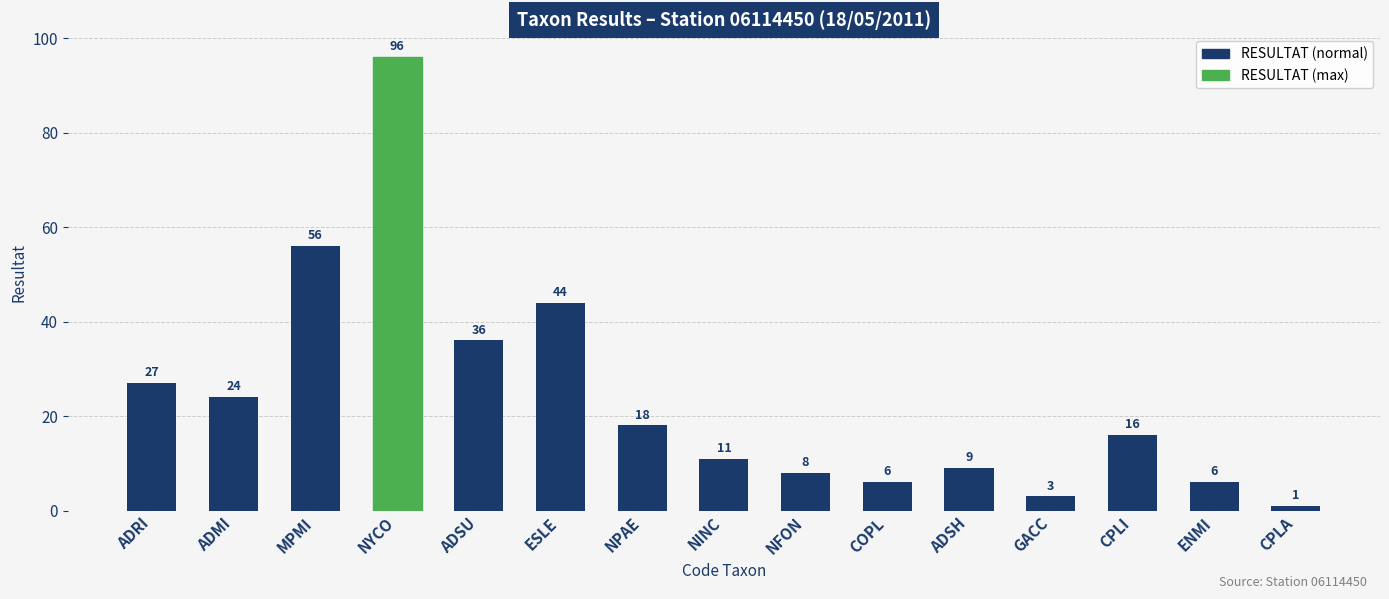

Approximately how many times larger is the value at ADRI compared to ADMI?

1.1